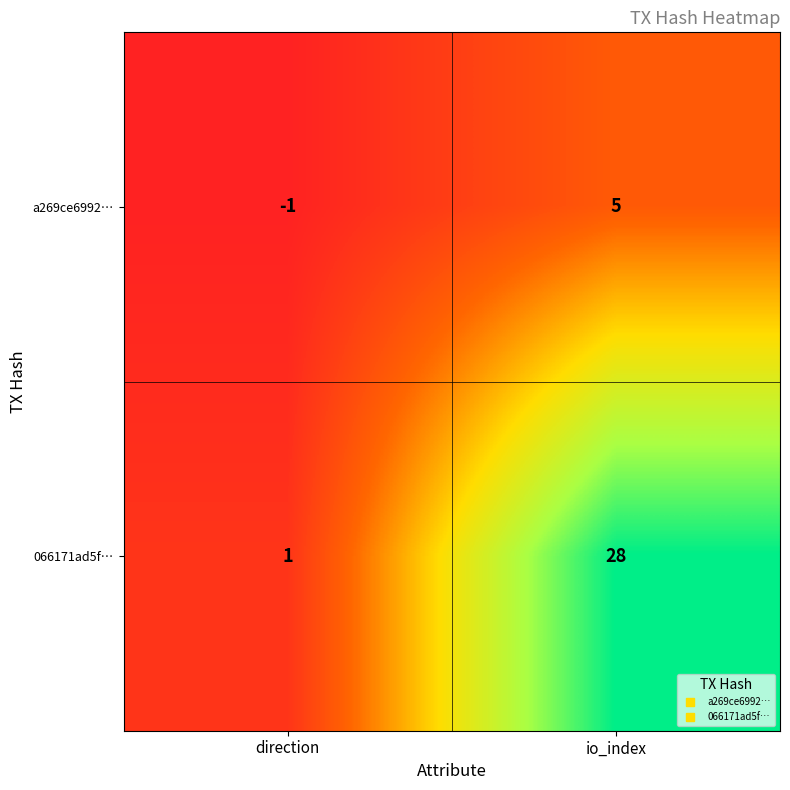

Reading left to right, transcribe all the data shown in this chart.

a269ce6992…: -1	5
066171ad5f…: 1	28